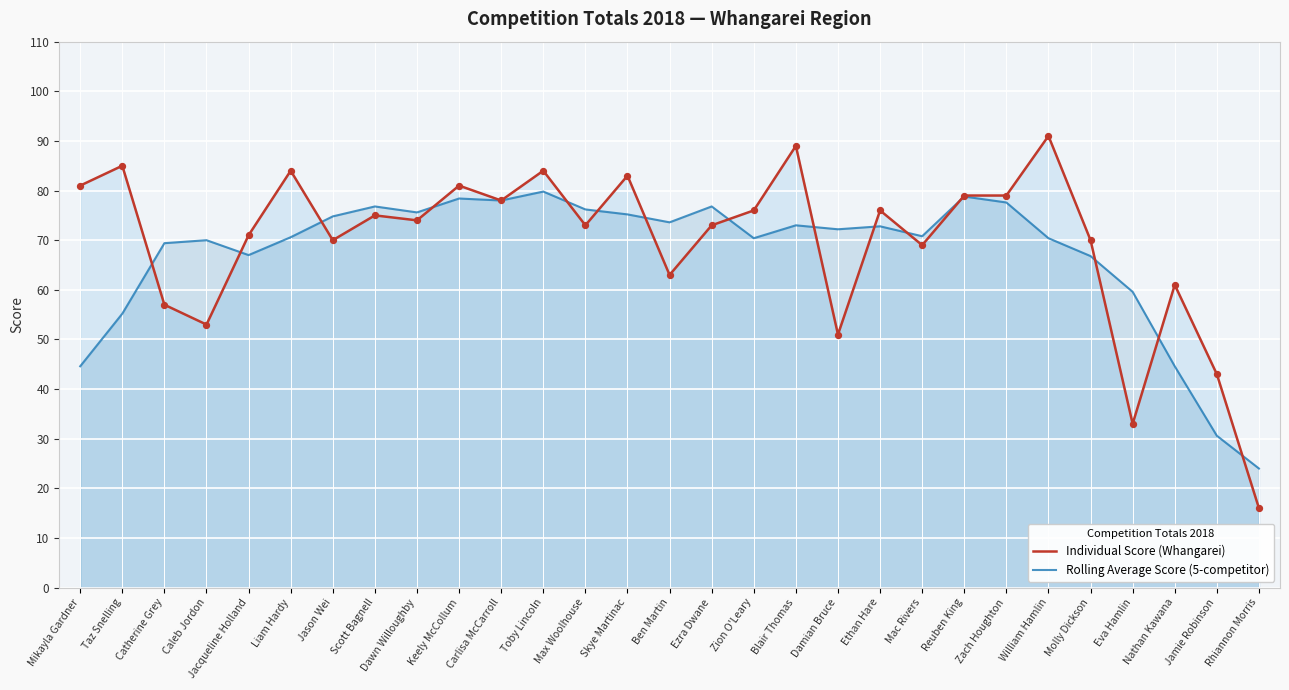

What is the total value across all series at Zion O'Leary?

146.4